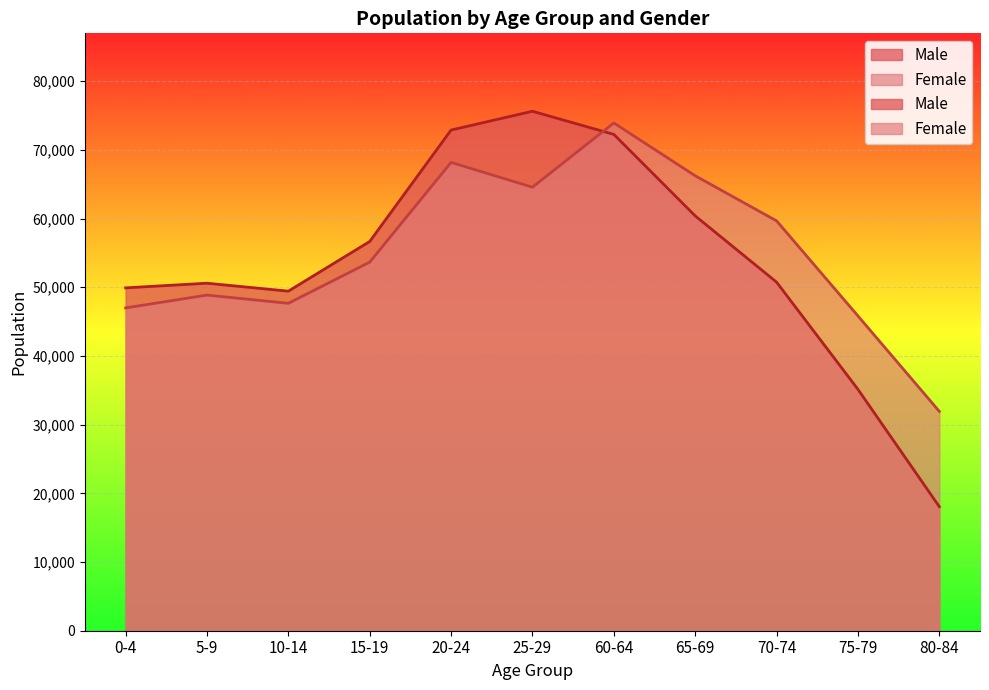

What is the maximum value for Female?

73908